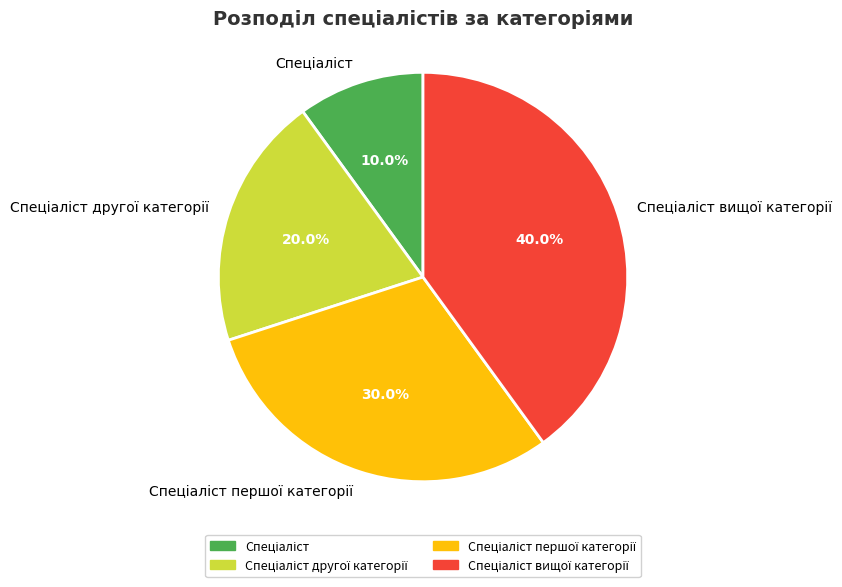

Does any single category account for the majority?

No